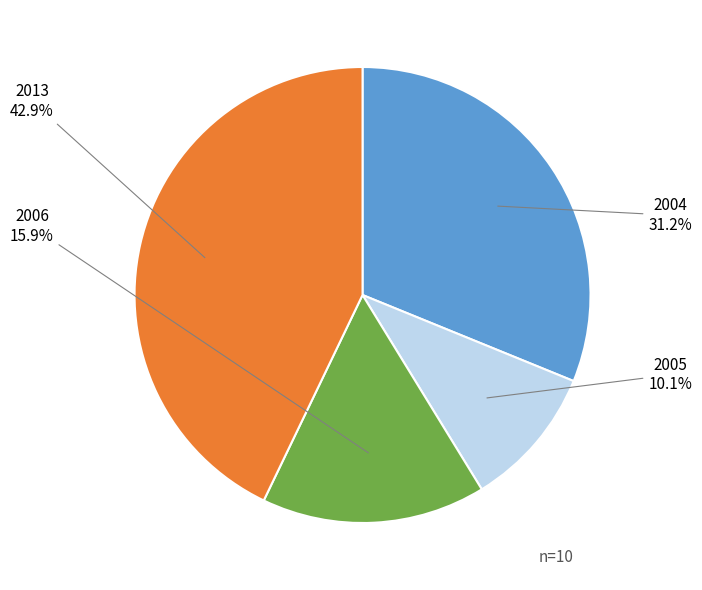

What percentage is NOT represented by 2005?

89.9%